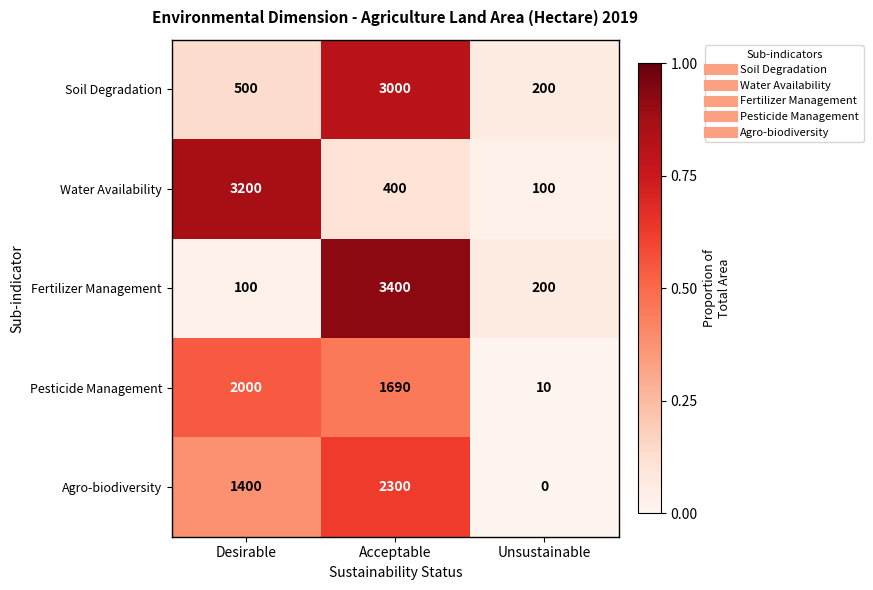

What is the spread (max minus min) of values at Unsustainable?

200